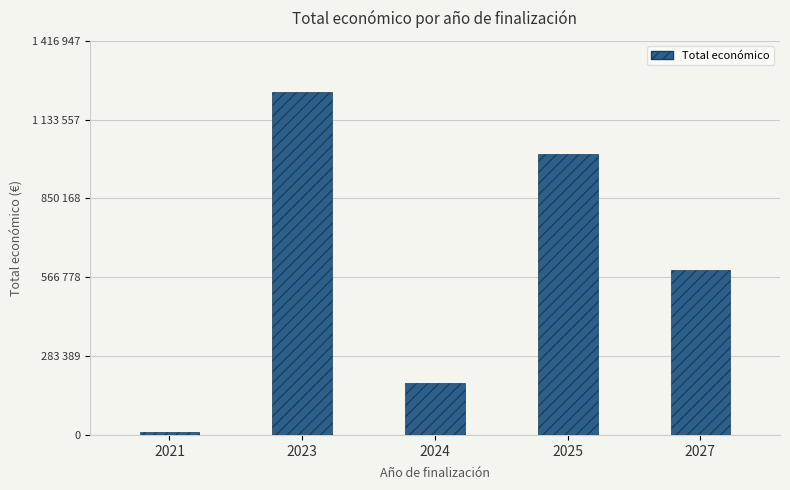

Reading left to right, transcribe all the data shown in this chart.

10750	1232128	187755	1010509	592475